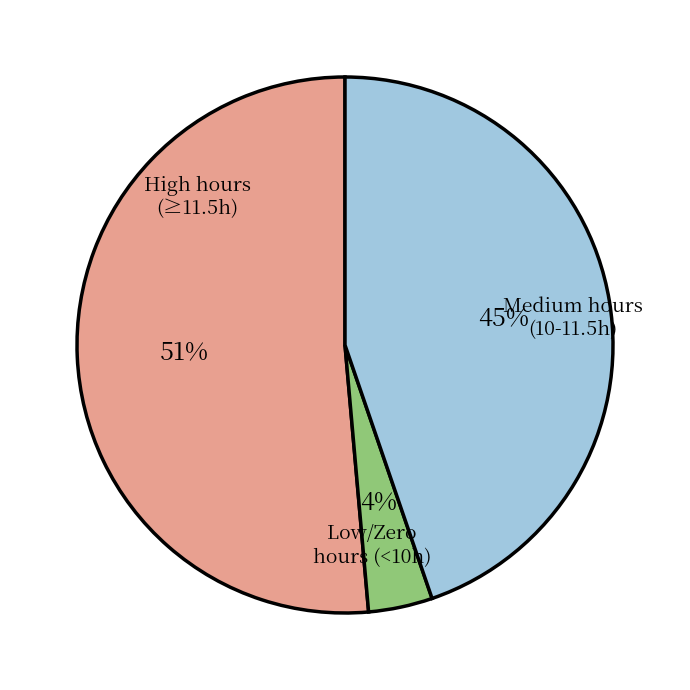

To the nearest percent, what is the average slice percentage?

33%